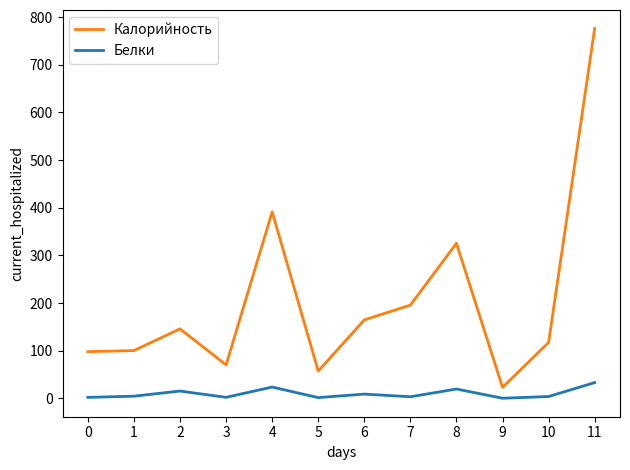

Is this an area chart (filled region under the line)?

No